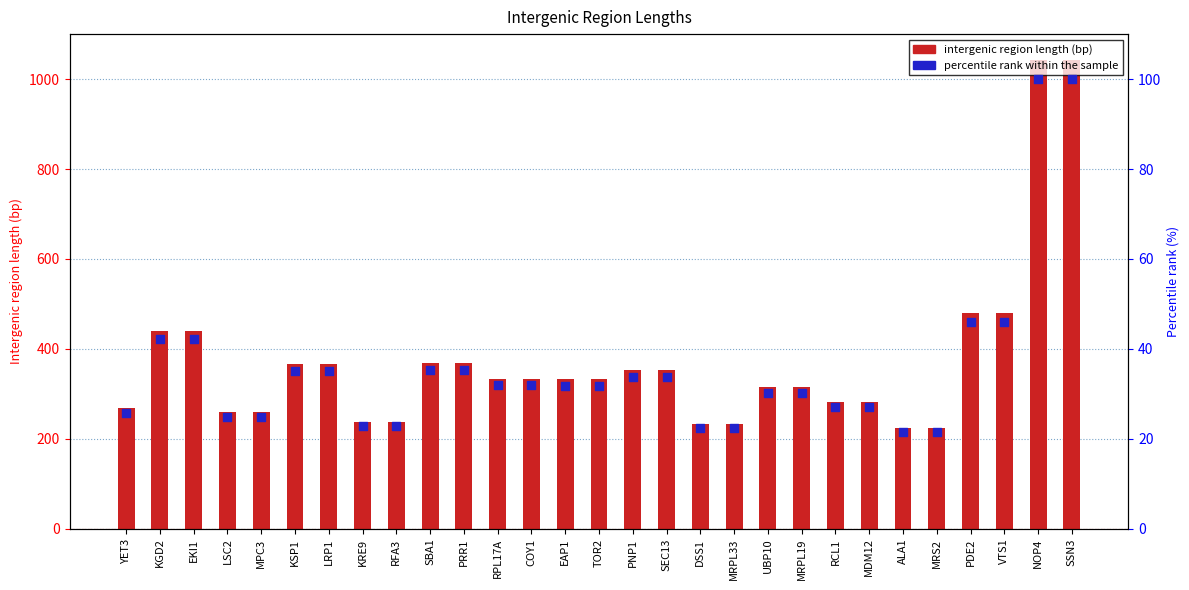

Which series has the largest total across all categories?

intergenic region length (bp)